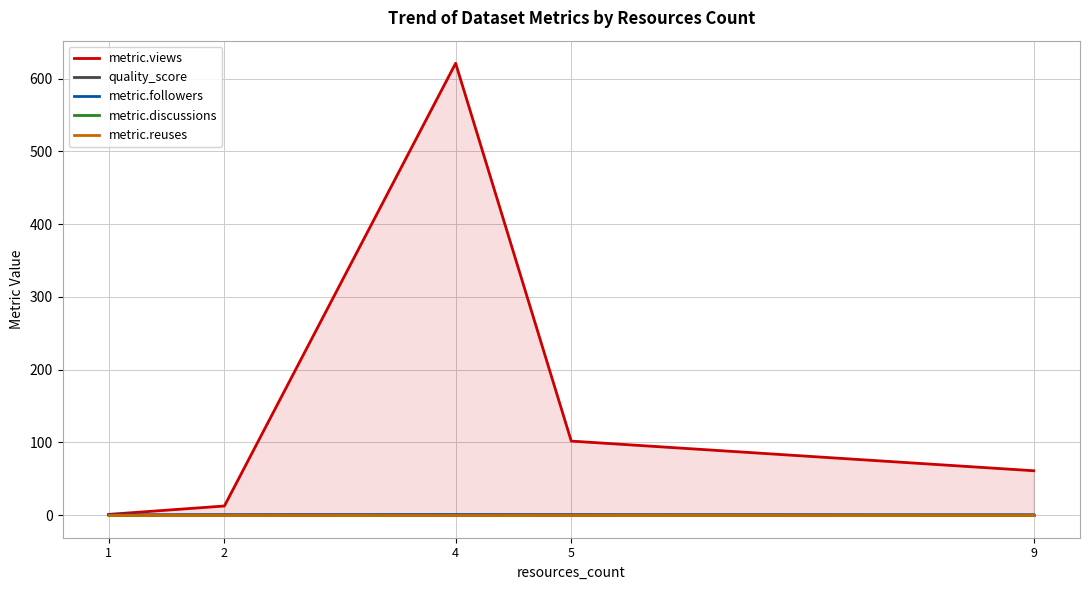

How many values in metric.followers are above zero?

1